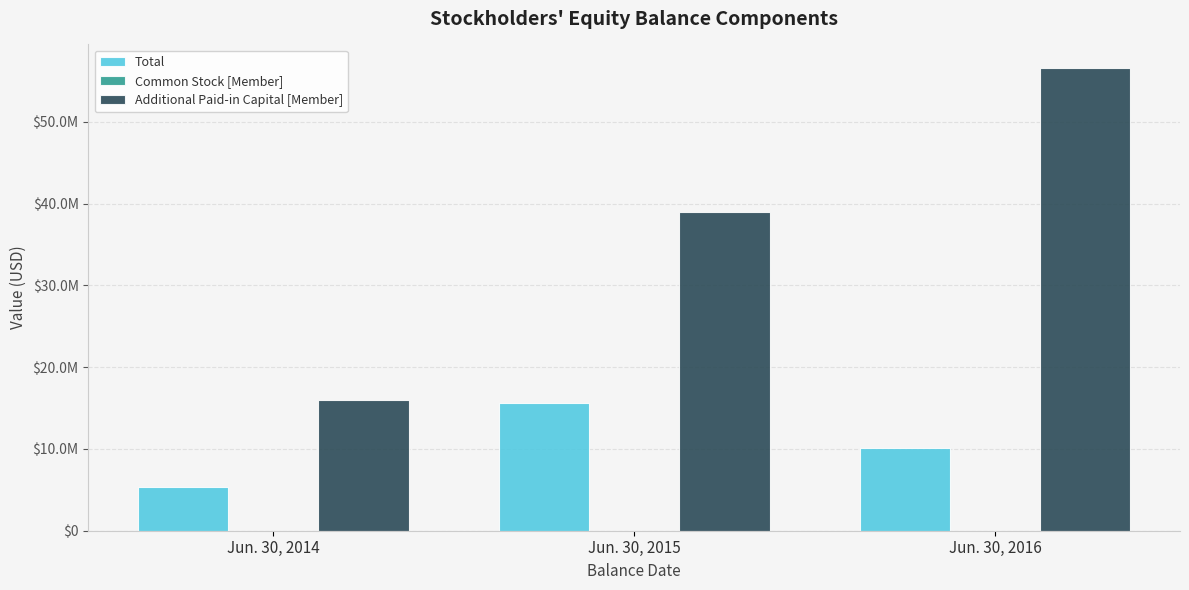

What is the total value across all series at Jun. 30, 2016?

66731931